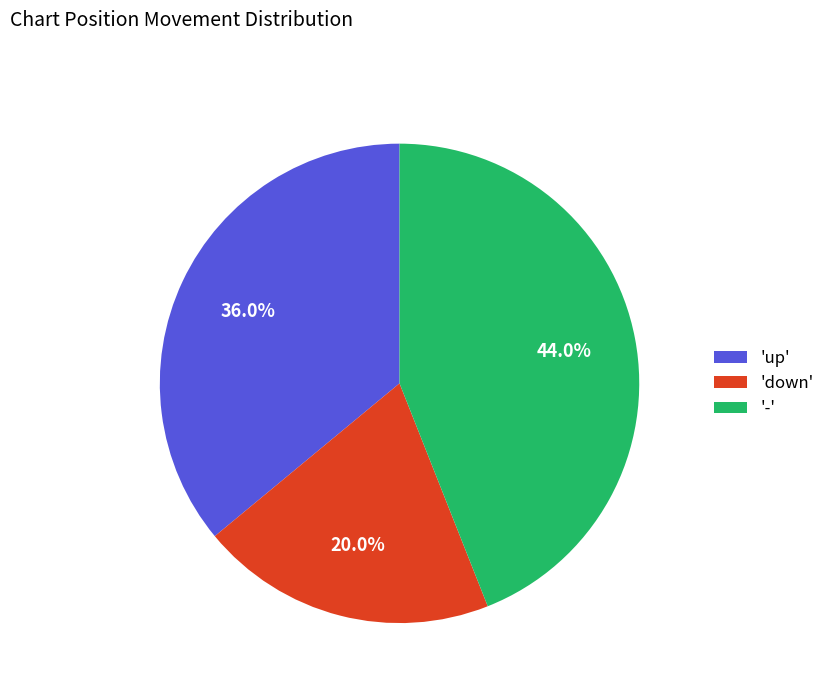

Which category has the biggest portion of the pie?

'-'